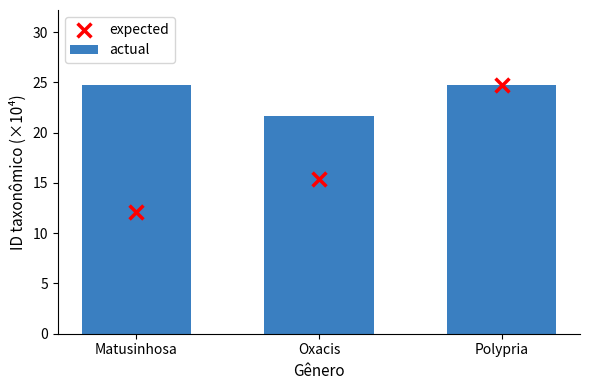

Which series has the largest total across all categories?

actual